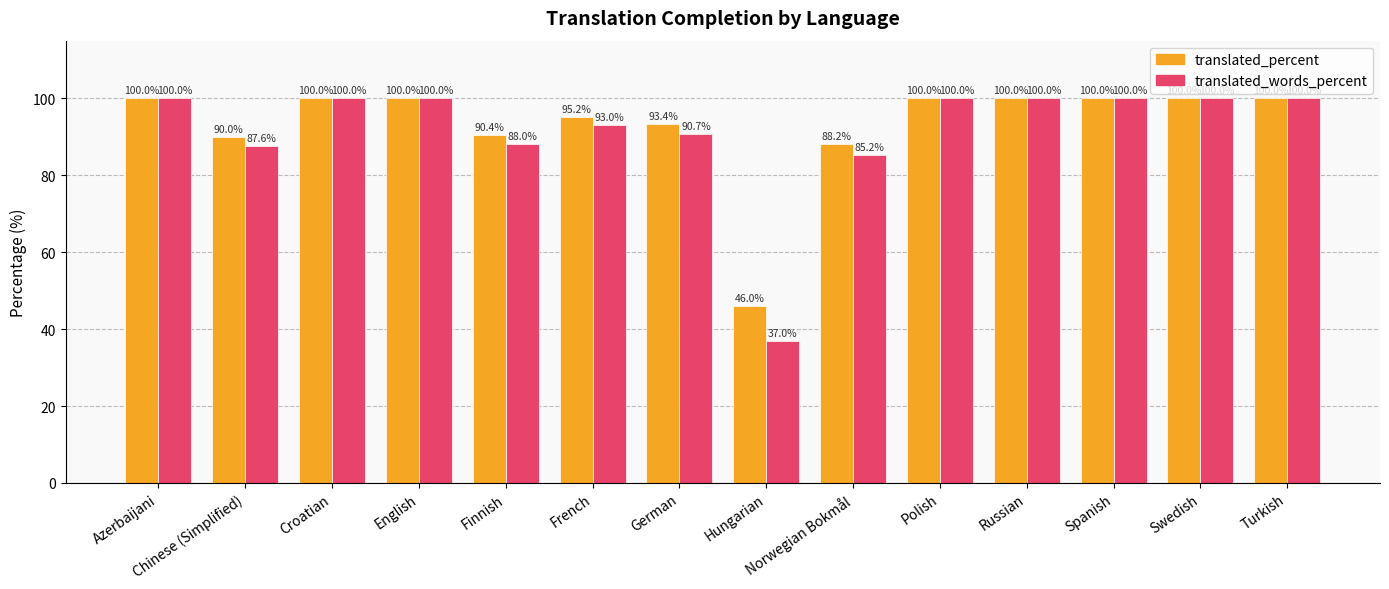

Which category has the lowest value in the translated_words_percent series?

Hungarian